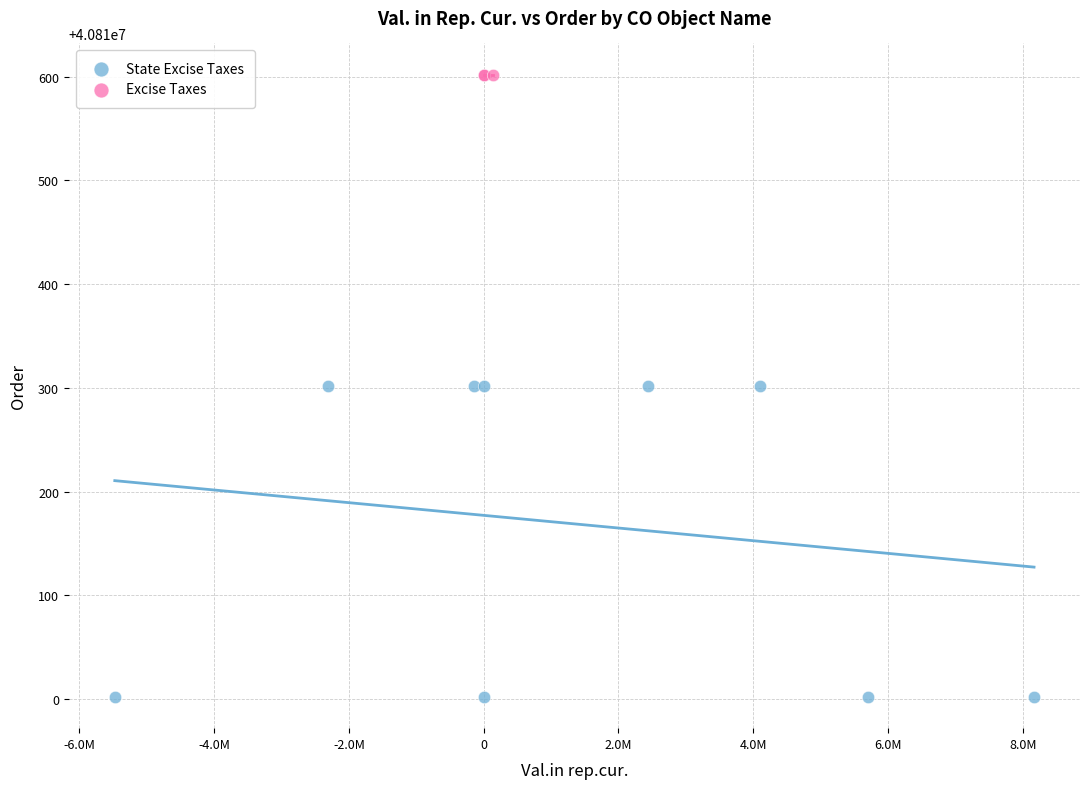

Which series contains the lowest Y value?

State Excise Taxes